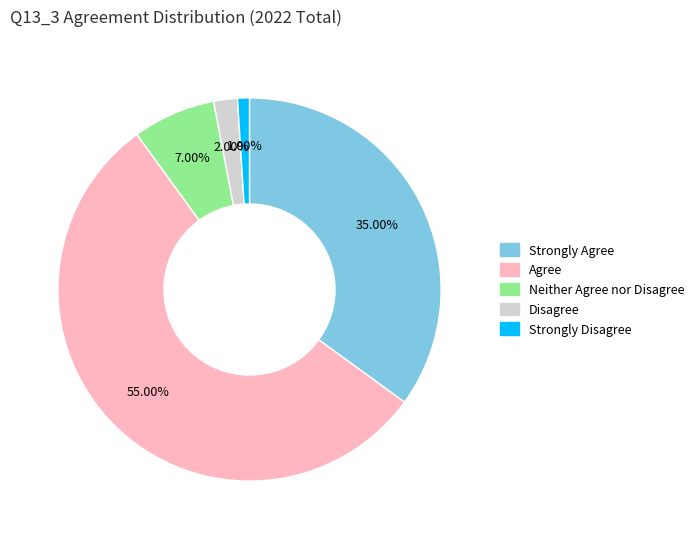

To the nearest percent, what portion does Strongly Agree represent?

35%